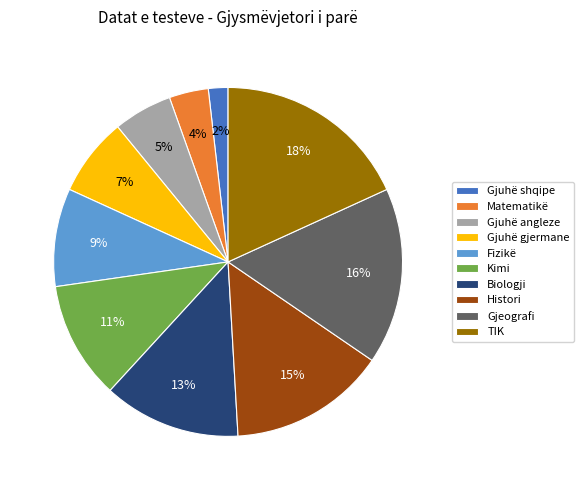

Which slice is the largest?

TIK